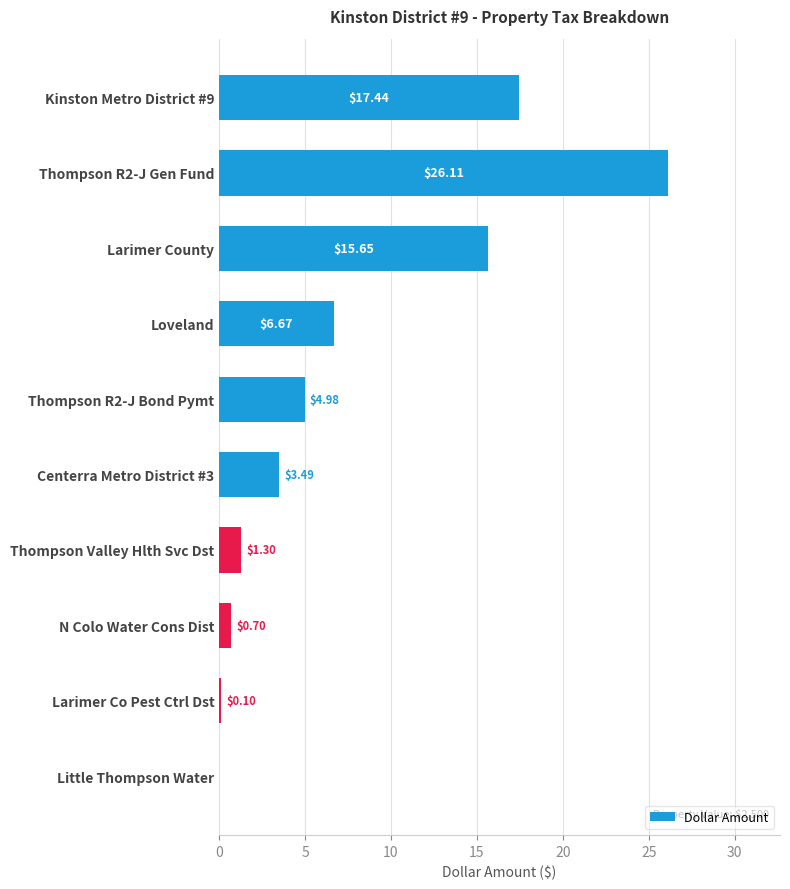

Count the number of data series in this chart.

1